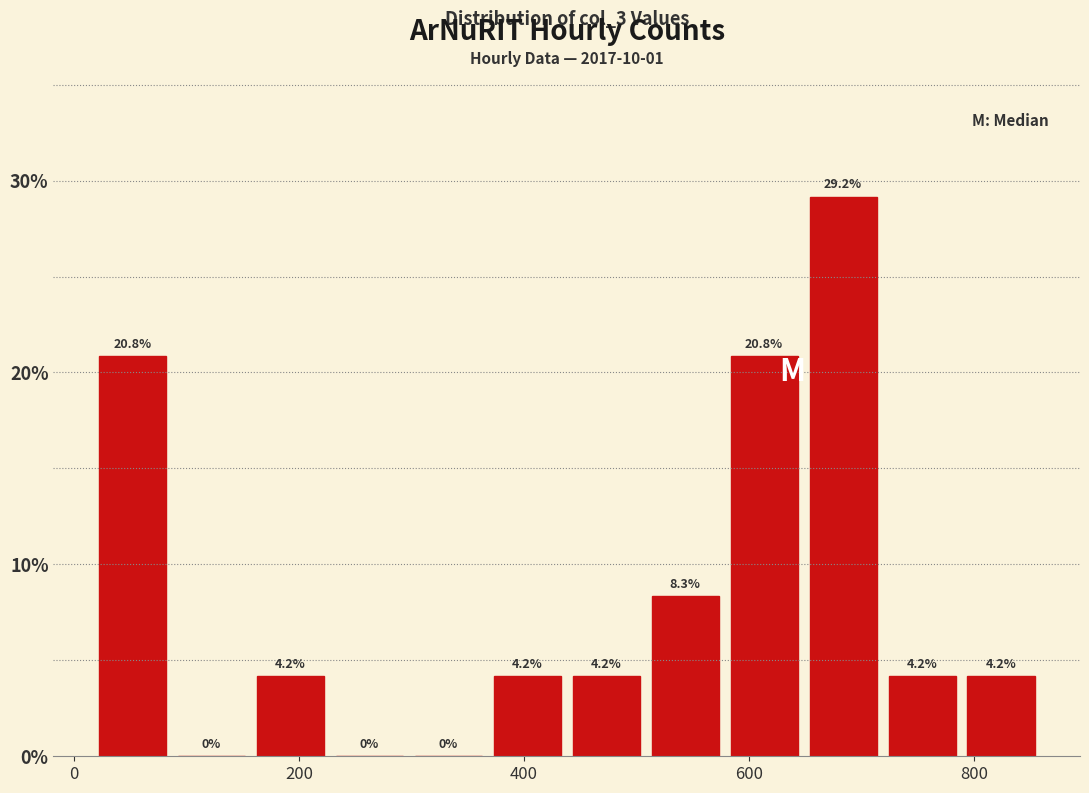

Read against the x-axis, roughly where is the centre of the tallest bar?

680